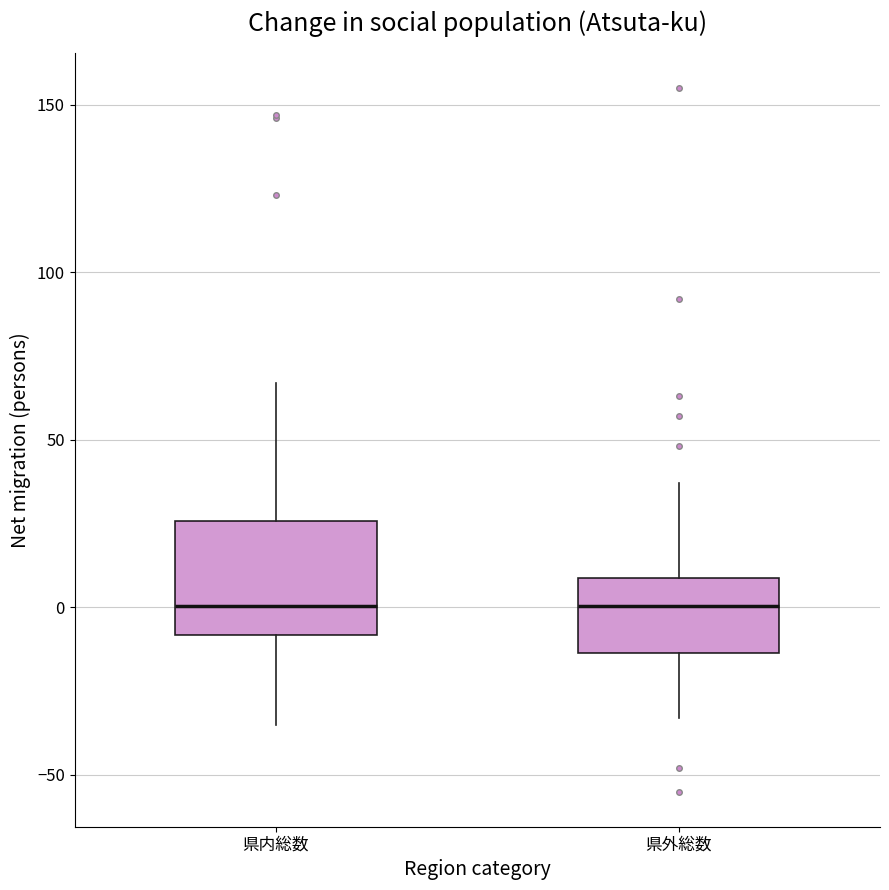

Reading left to right, read every box against the y-axis: the position of its median line, the range the box covers, and the ends of its whiskers. The values are not printed on the chart, so give them approximately, as read against the axis.

県内総数: median 0, box -10 to 25, whiskers -35 to 65
県外総数: median 0, box -15 to 10, whiskers -35 to 35